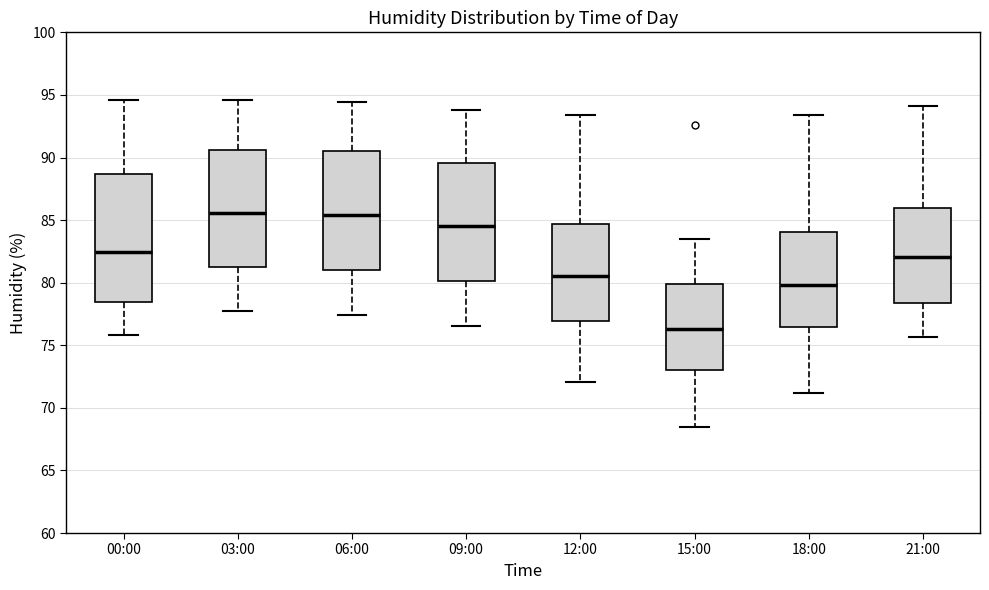

Reading left to right, transcribe this box plot: for each box, give where its median line is, the range the box spans, and where its two whiskers end, as read against the y-axis. The values are not printed on the chart, so give them approximately, as read against the axis.

00:00: median 82.5, box 78.5 to 88.5, whiskers 76.0 to 94.5
03:00: median 85.5, box 81.5 to 90.5, whiskers 77.5 to 94.5
06:00: median 85.5, box 81.0 to 90.5, whiskers 77.5 to 94.5
09:00: median 84.5, box 80.0 to 89.5, whiskers 76.5 to 94.0
12:00: median 80.5, box 77.0 to 84.5, whiskers 72.0 to 93.5
15:00: median 76.5, box 73.0 to 80.0, whiskers 68.5 to 83.5
18:00: median 80.0, box 76.5 to 84.0, whiskers 71.0 to 93.5
21:00: median 82.0, box 78.5 to 86.0, whiskers 75.5 to 94.0